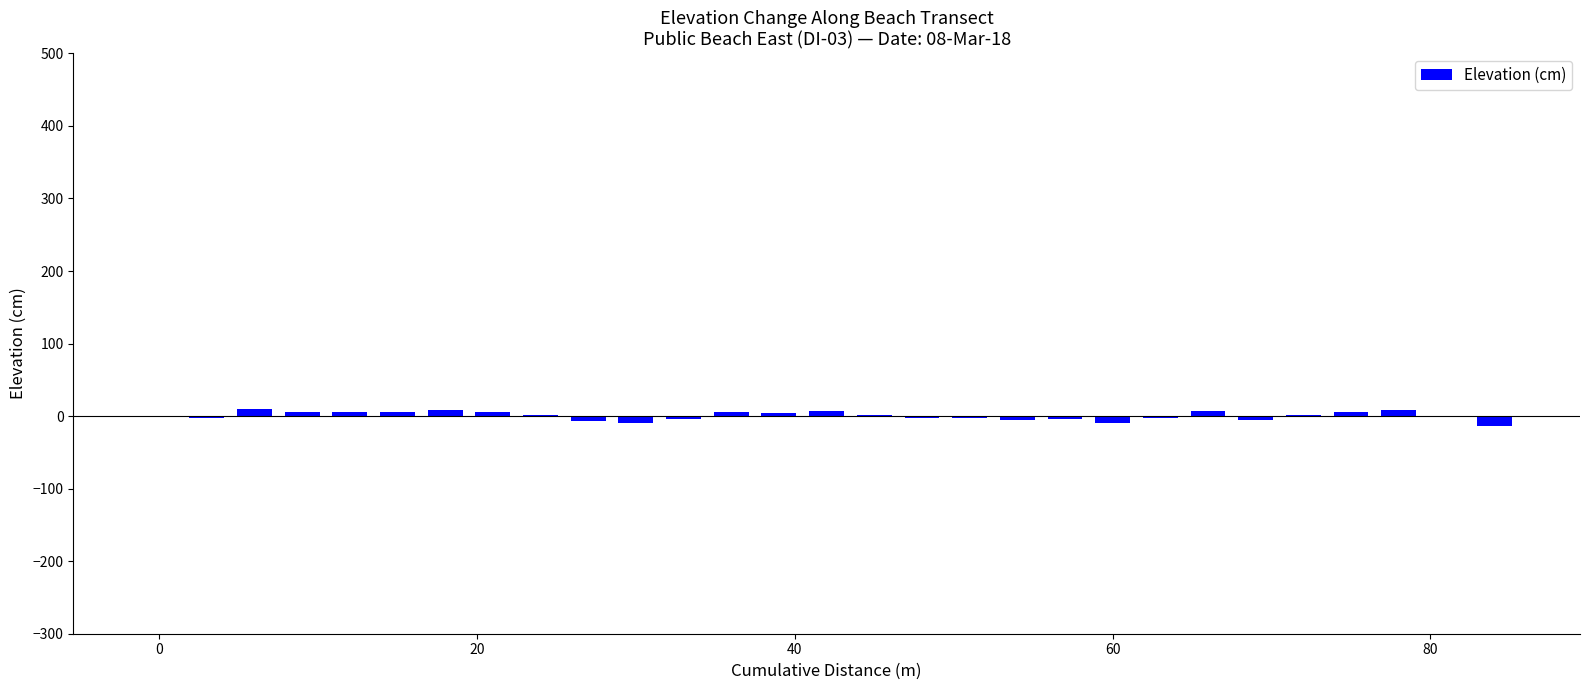

What is the sum of all values?

14